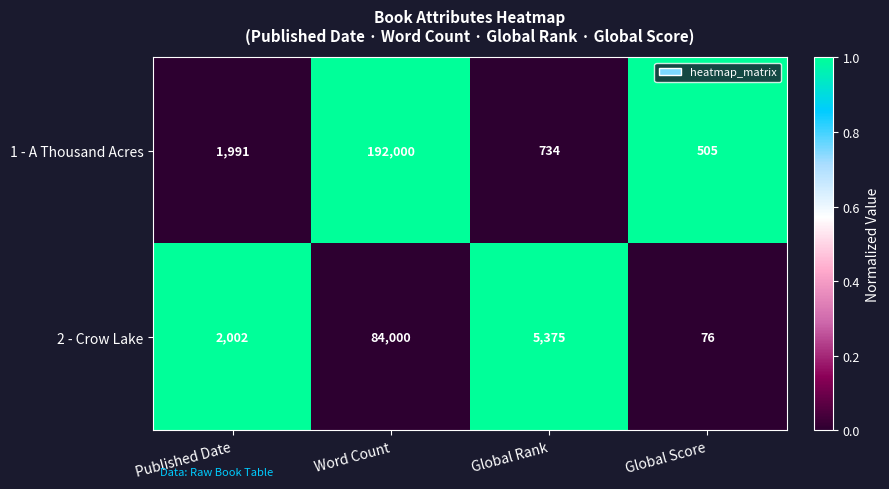

How many data points does each series have?

4